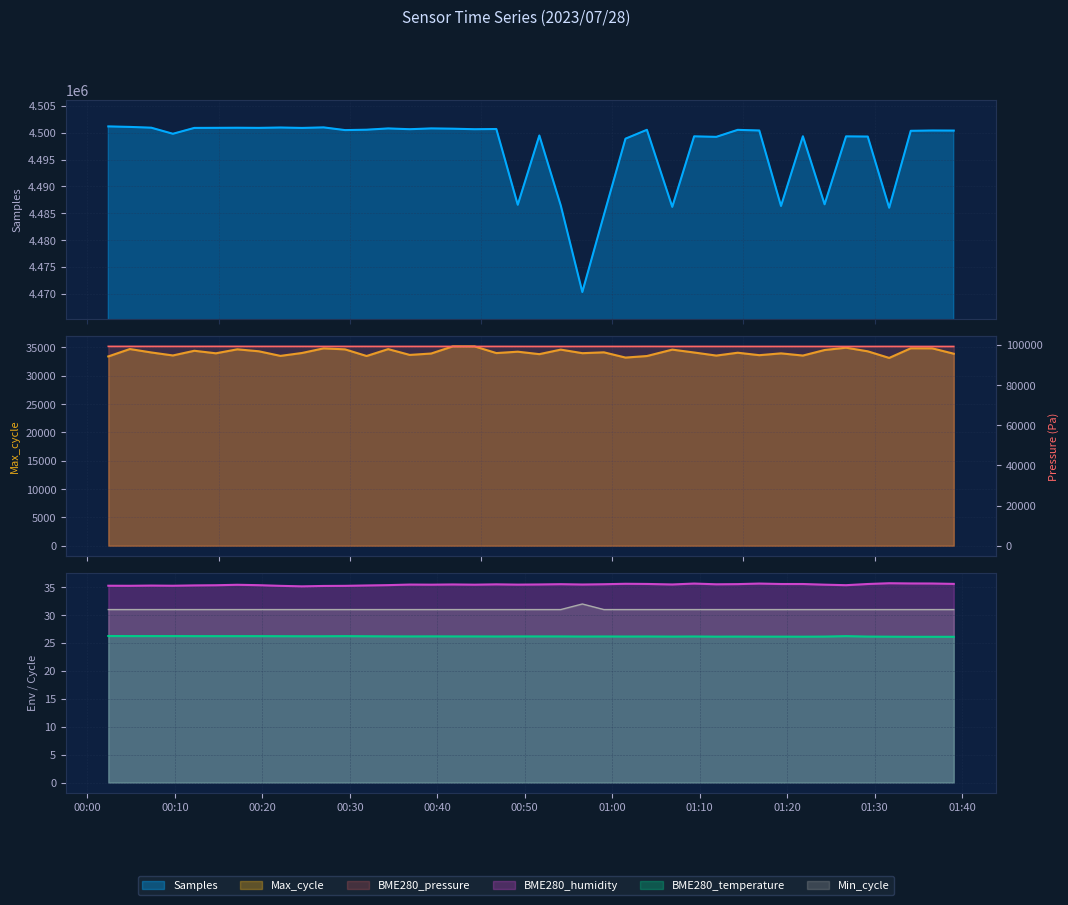

Where is BME280_temperature nearest to the value 26?

2023/07/28 01:34:08